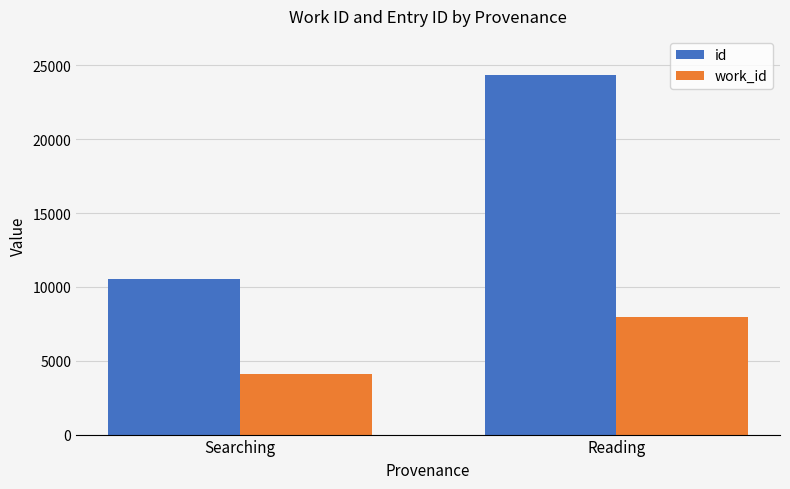

Is the value of work_id at Searching greater than the value of id at Searching?

No